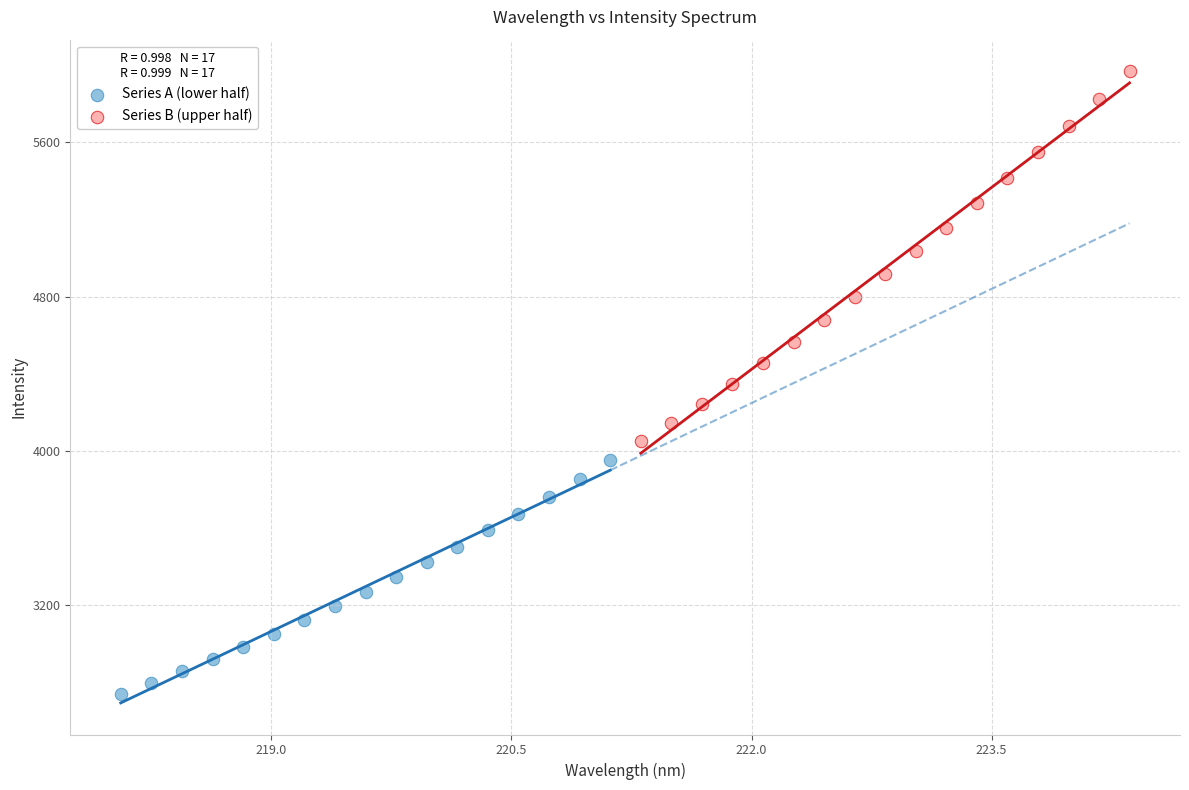

Which series reaches the minimum Y coordinate?

Series A (lower half)